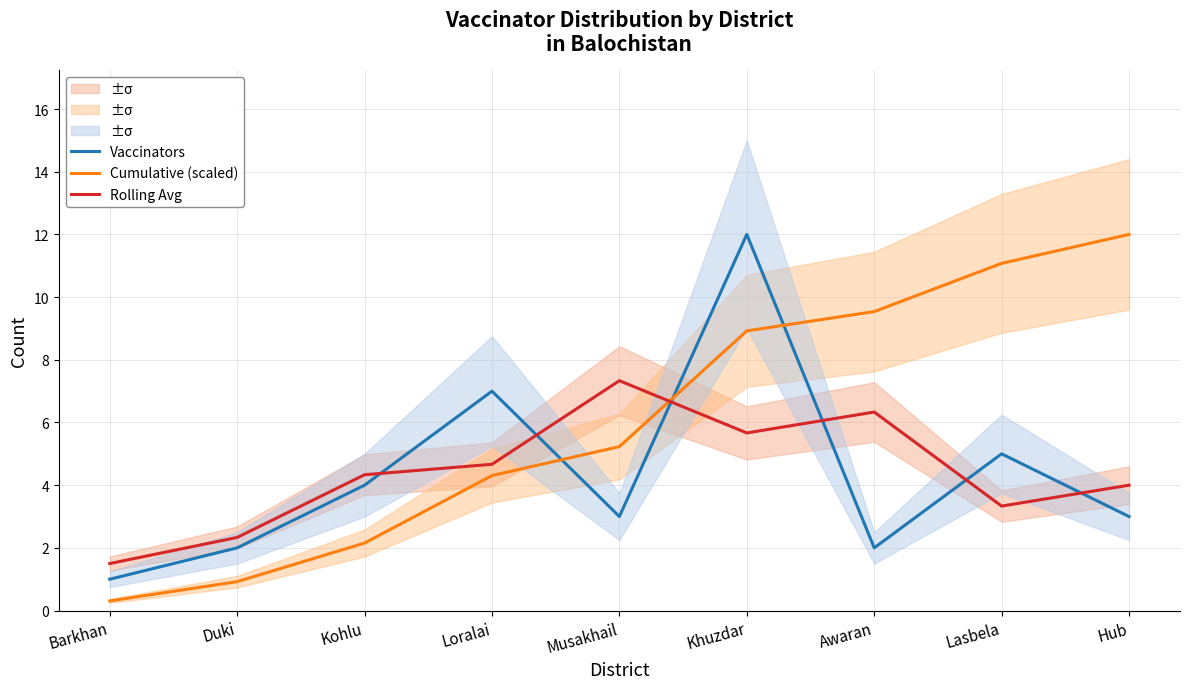

What is the maximum value shown in the chart?

12.0